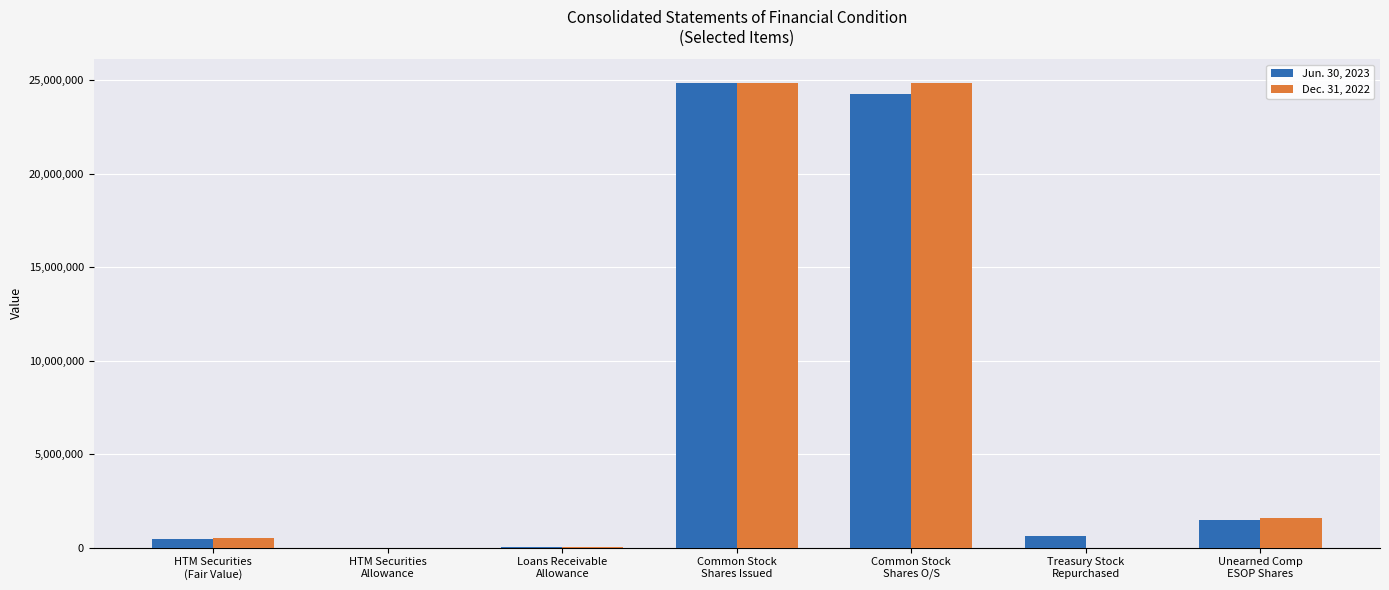

How many categories are shown in the chart?

7